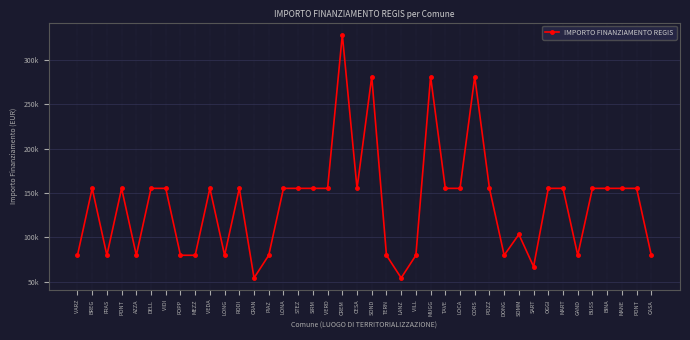

What is the value of the 2nd point from the left?

155234